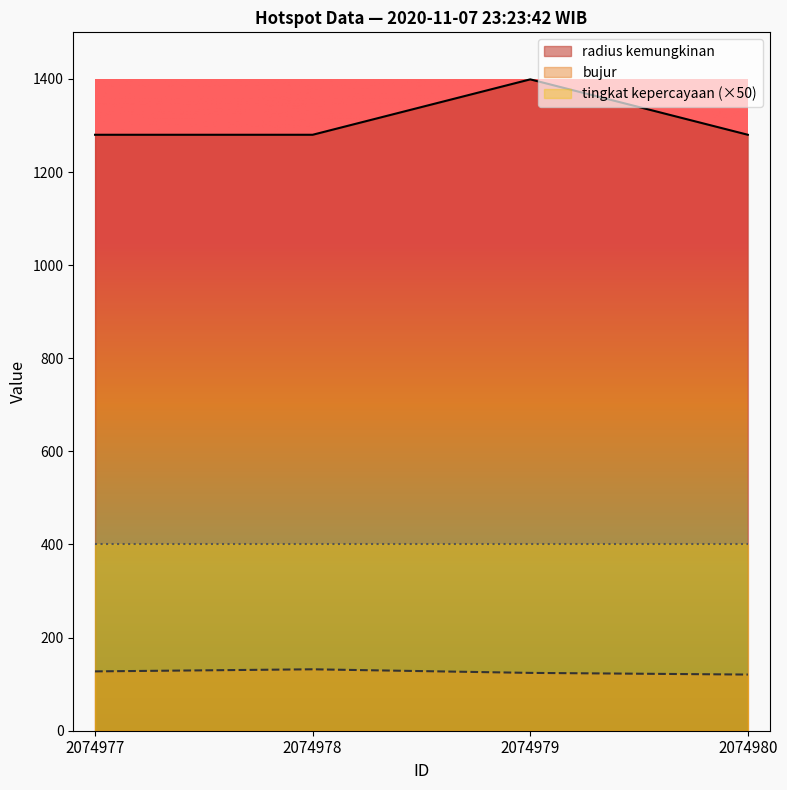

At which label does radius kemungkinan reach its peak?

2074979